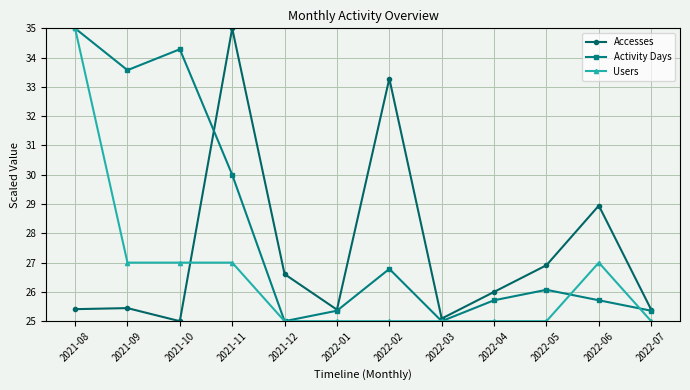

Is the value of Activity Days at 2022-04 greater than the value of Accesses at 2022-02?

No